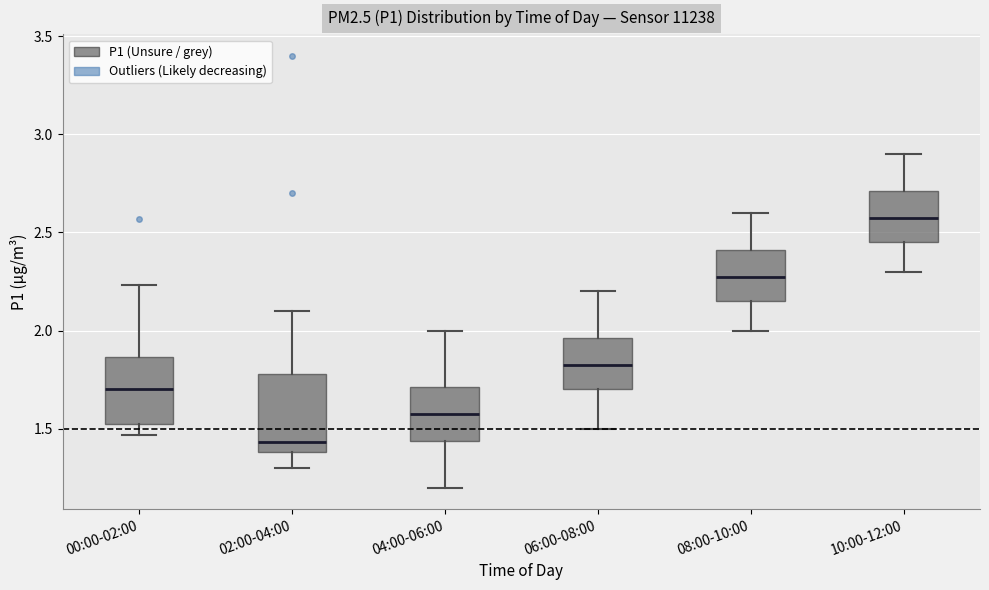

Reading left to right, read every box against the y-axis: the position of its median line, the range the box covers, and the ends of its whiskers. The values are not printed on the chart, so give them approximately, as read against the axis.

00:00-02:00: median 1.70, box 1.50 to 1.85, whiskers 1.45 to 2.25
02:00-04:00: median 1.45, box 1.40 to 1.80, whiskers 1.30 to 2.10
04:00-06:00: median 1.60, box 1.45 to 1.70, whiskers 1.20 to 2.00
06:00-08:00: median 1.85, box 1.70 to 1.95, whiskers 1.50 to 2.20
08:00-10:00: median 2.30, box 2.15 to 2.40, whiskers 2.00 to 2.60
10:00-12:00: median 2.60, box 2.45 to 2.70, whiskers 2.30 to 2.90